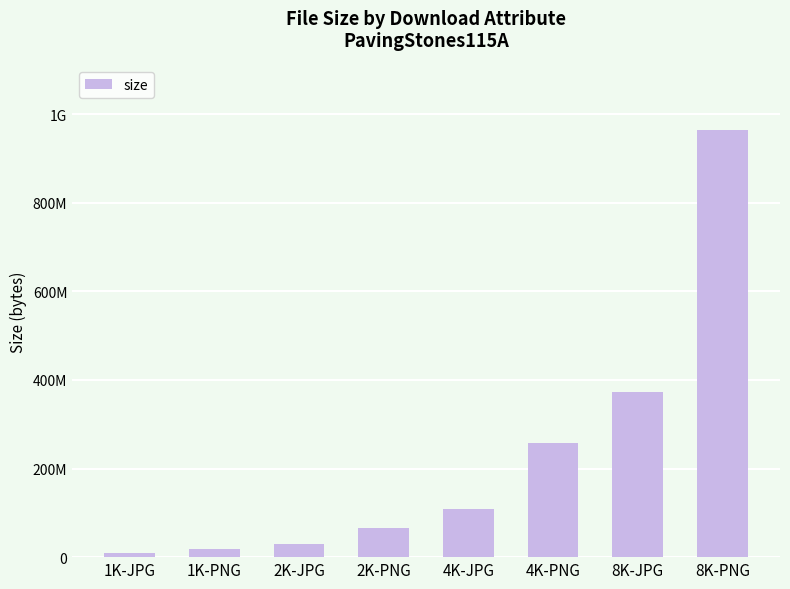

Is it true that the value at 4K-PNG is 355216365?

False